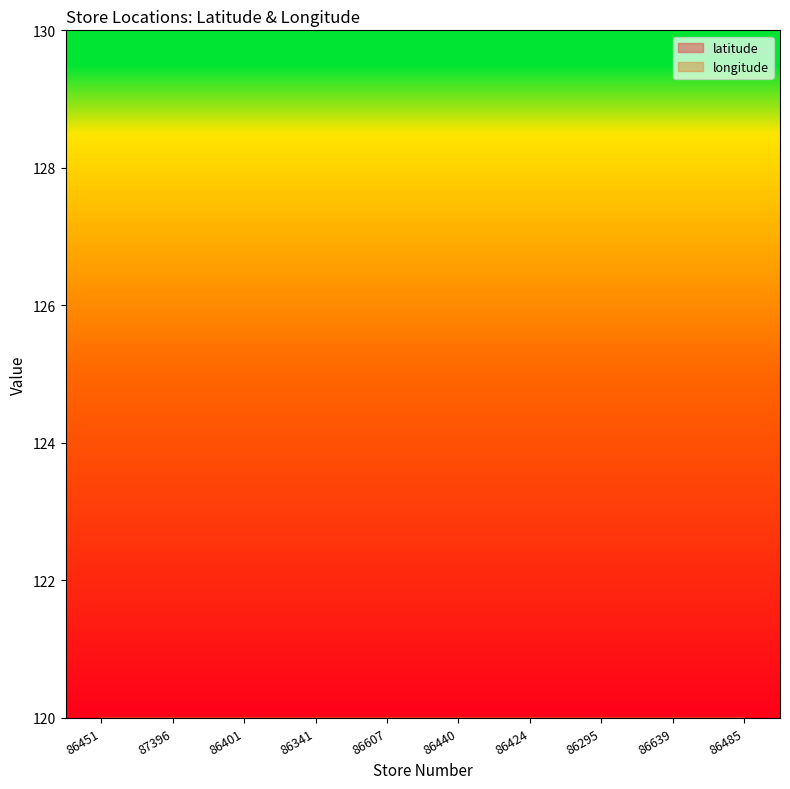

What is the total value across all series at 86341?

74.5